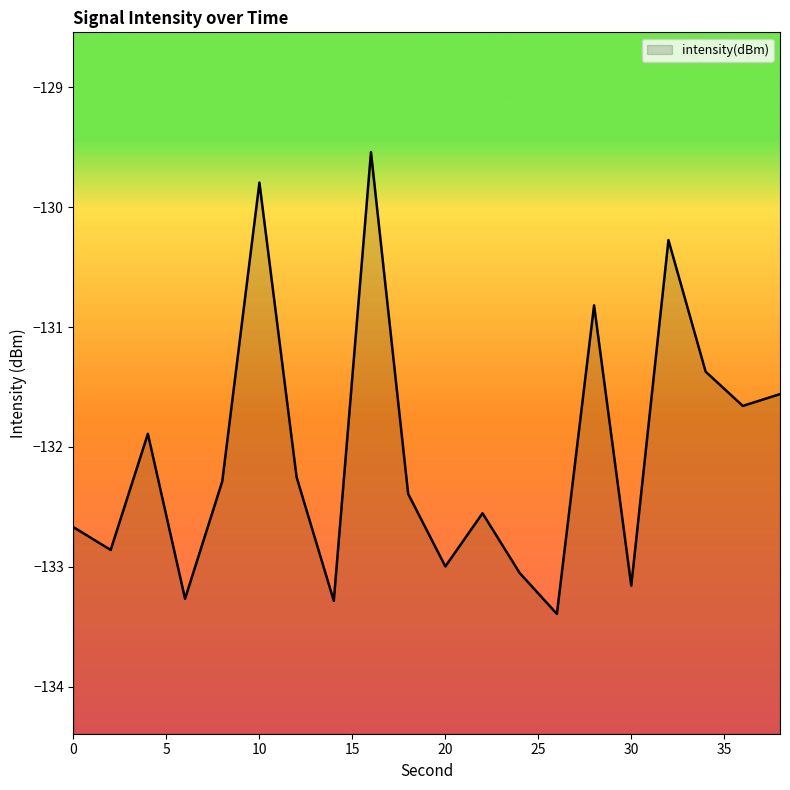

What is the change in value from 4 to 6?

-1.4